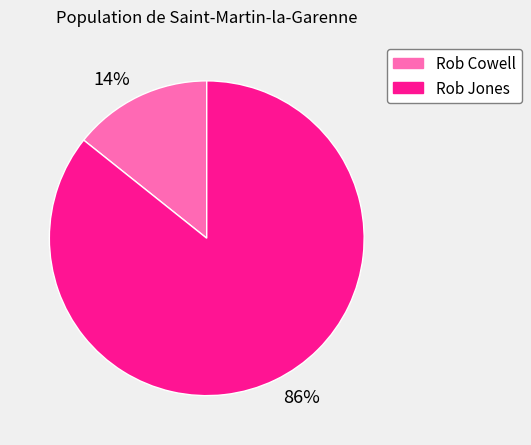

Between Rob Cowell and Rob Jones, which is larger?

Rob Jones